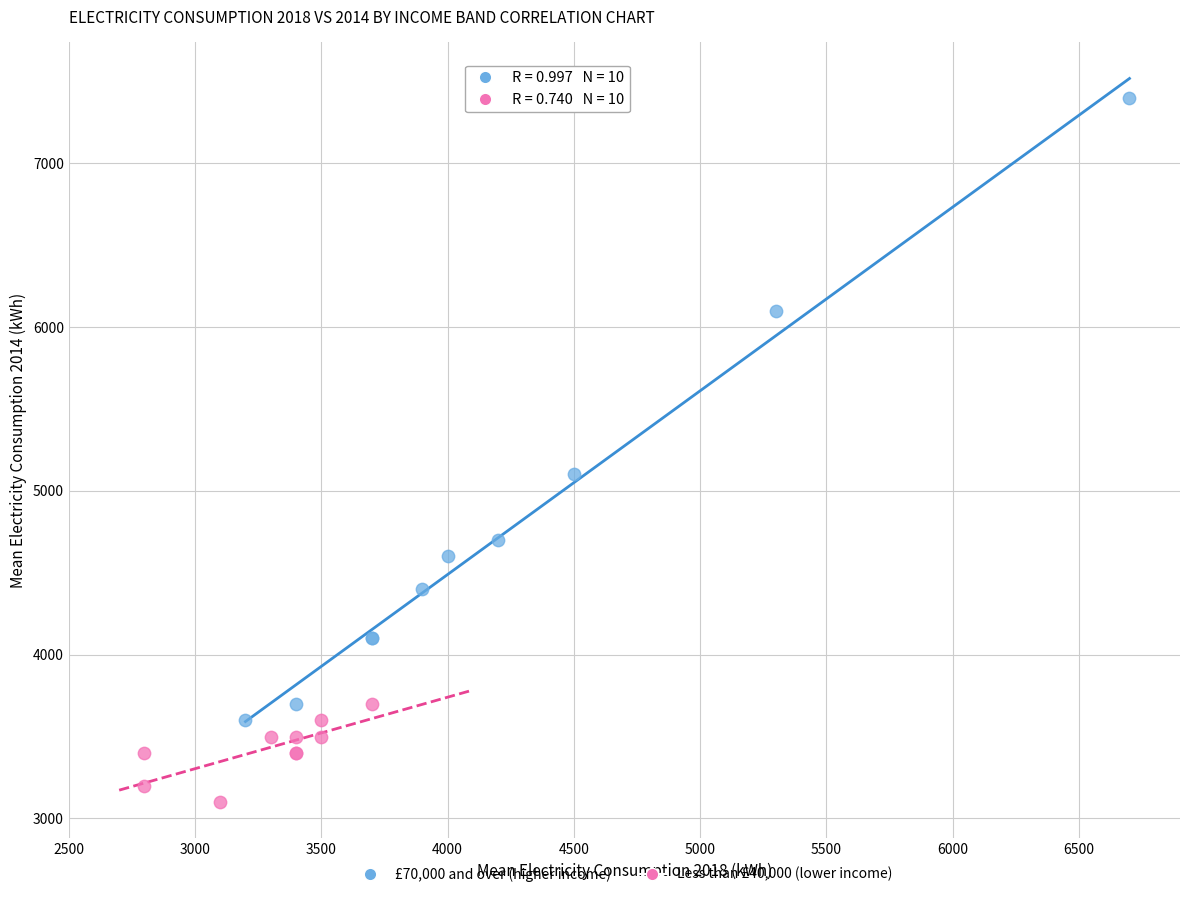

Which series has the widest spread of Y values?

£70,000 and over (higher income)